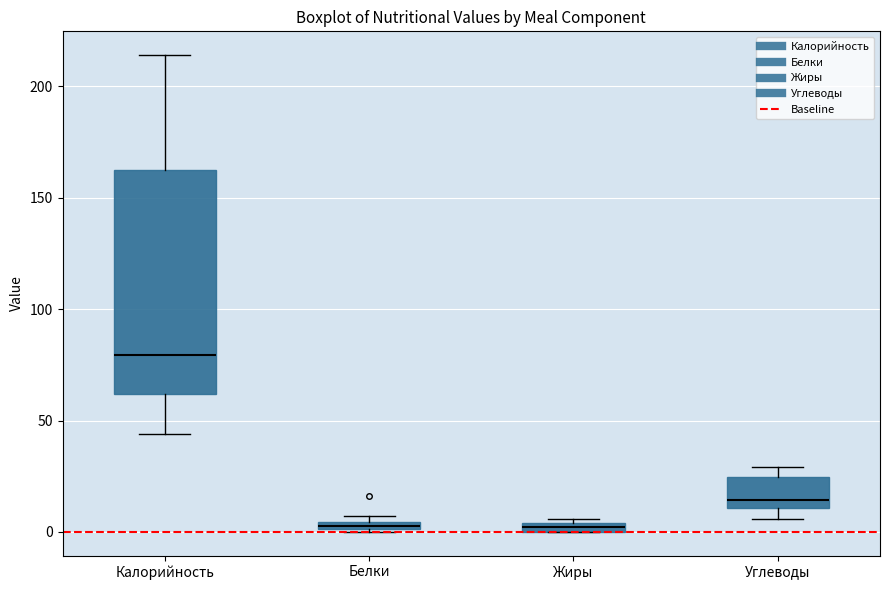

Where is the upper edge of the box for Углеводы on the y-axis? The values are not printed on the chart, so give them approximately, as read against the axis.

25